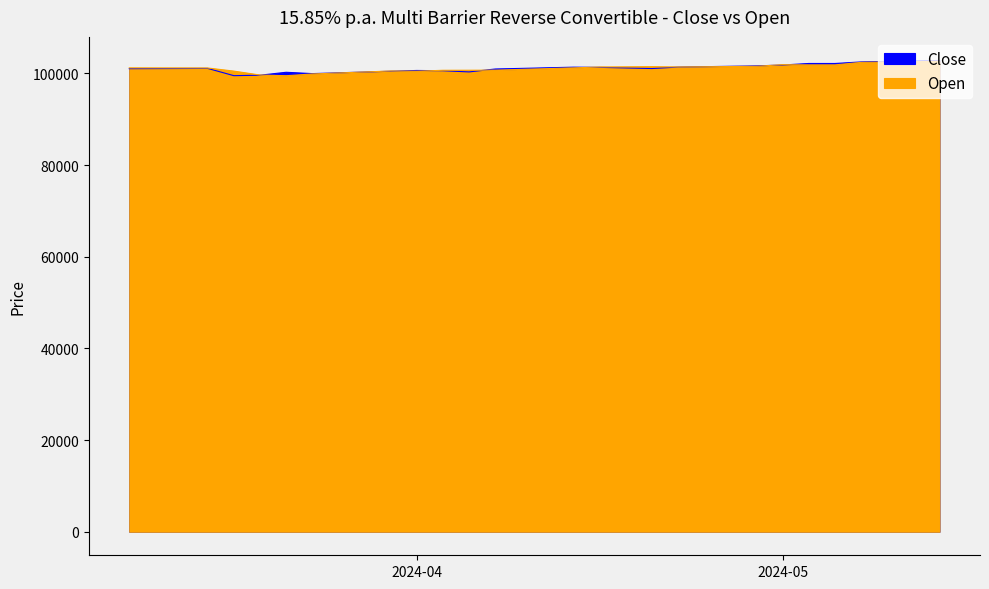

What are all the series names shown in the legend?

Close, Open